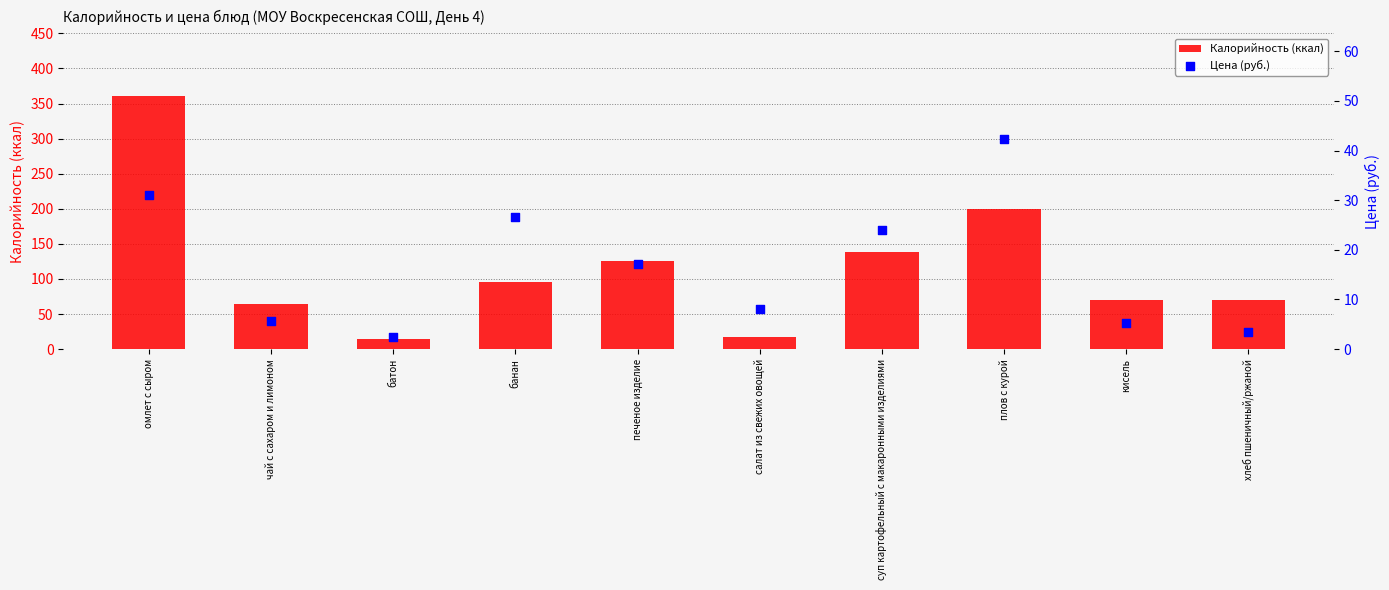

Is the value of Калорийность (ккал) at печеное изделие greater than the value of Цена (руб.) at печеное изделие?

Yes